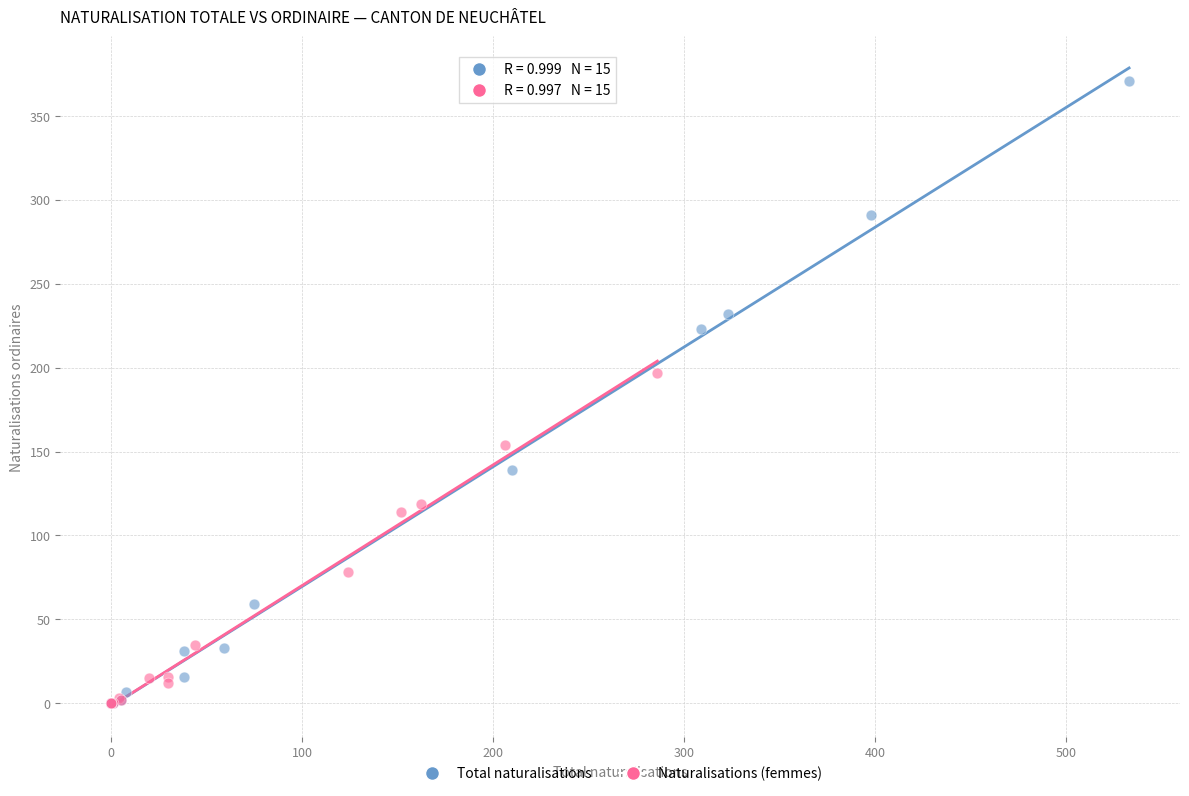

Which series contains the highest Y value?

Total naturalisations